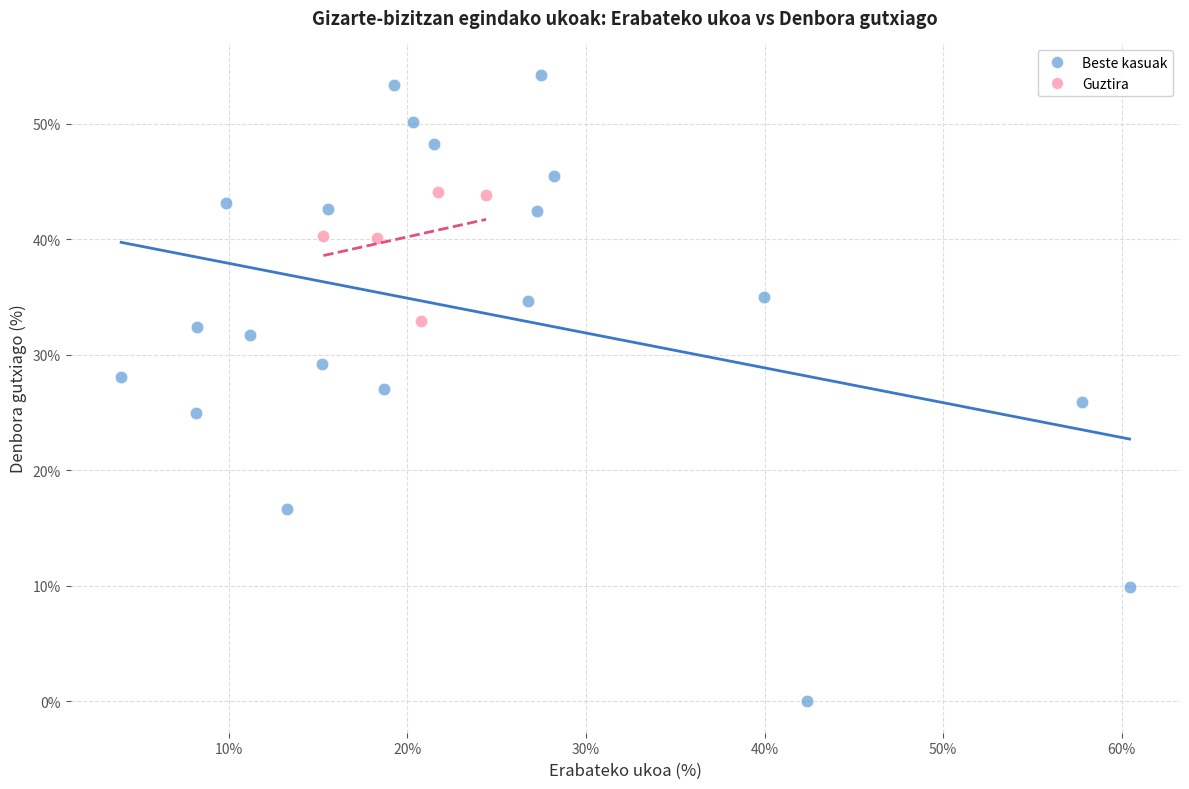

Which series has the largest Y range (max minus min)?

Beste kasuak